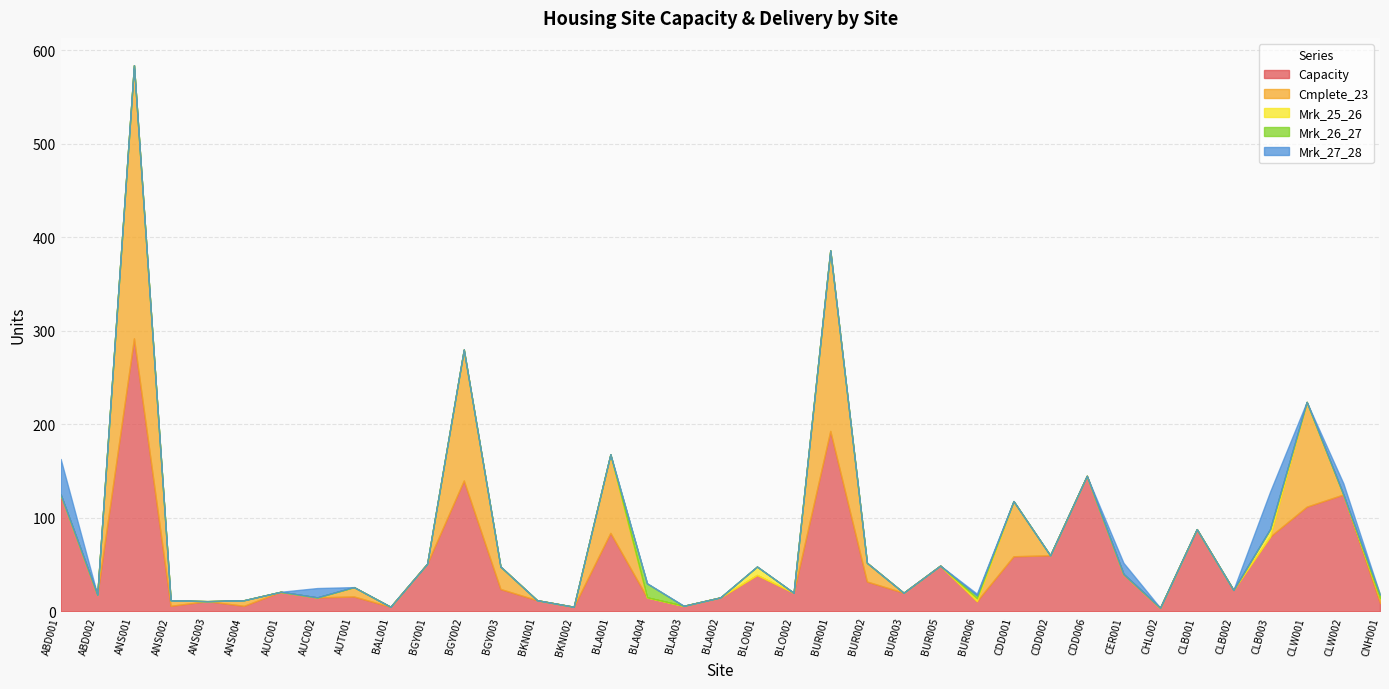

How many series are shown in this chart?

5